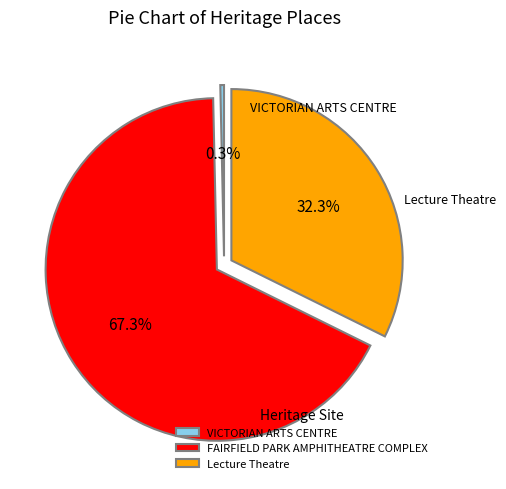

To the nearest percent, what is the average slice percentage?

33%